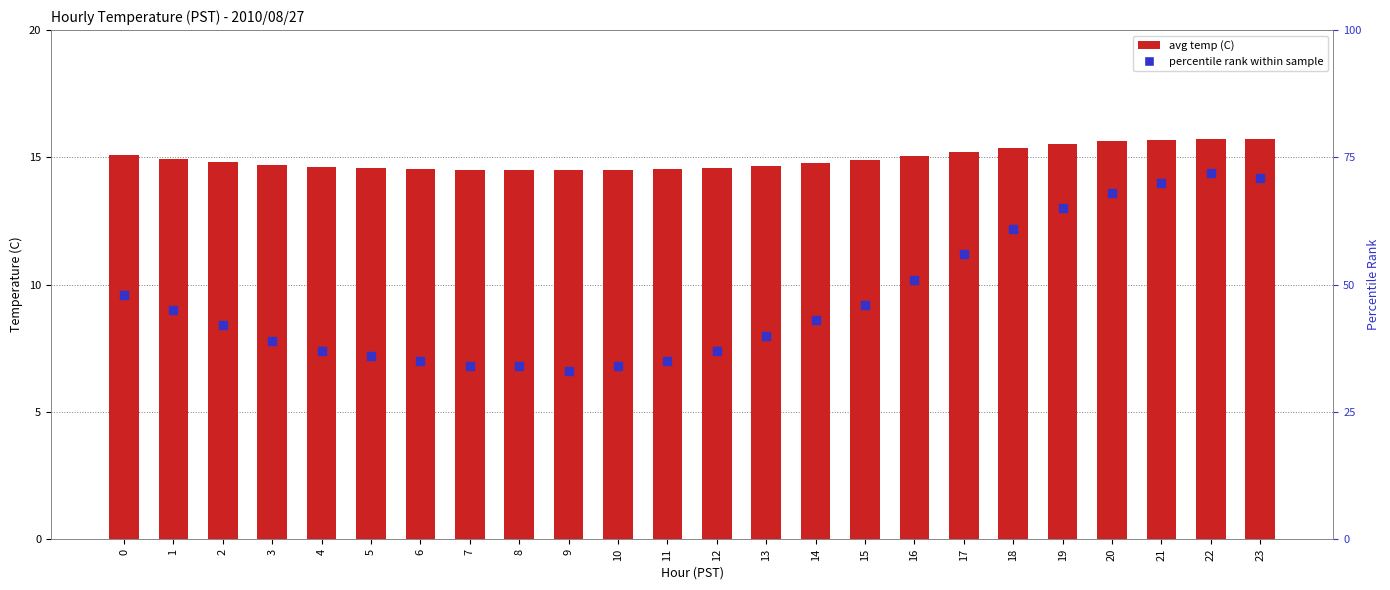

Which series reaches the maximum Y coordinate?

percentile rank within sample